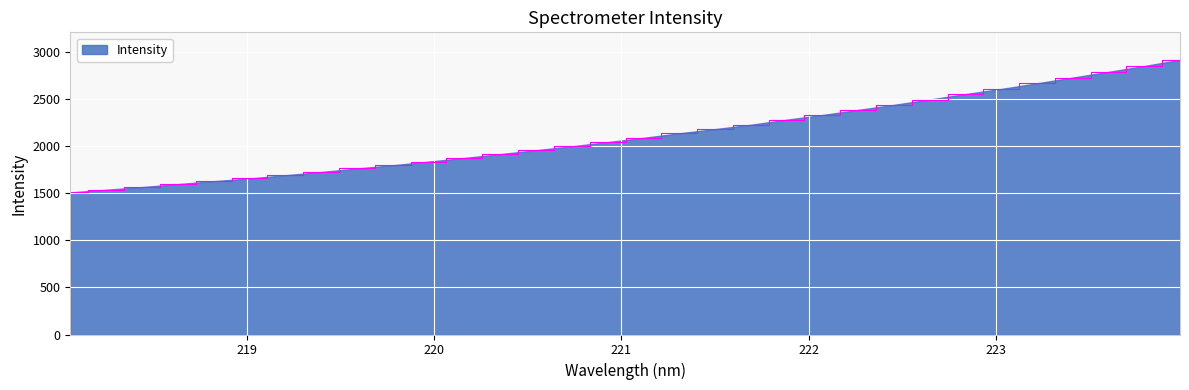

What is the difference between the maximum and minimum values?

1409.5